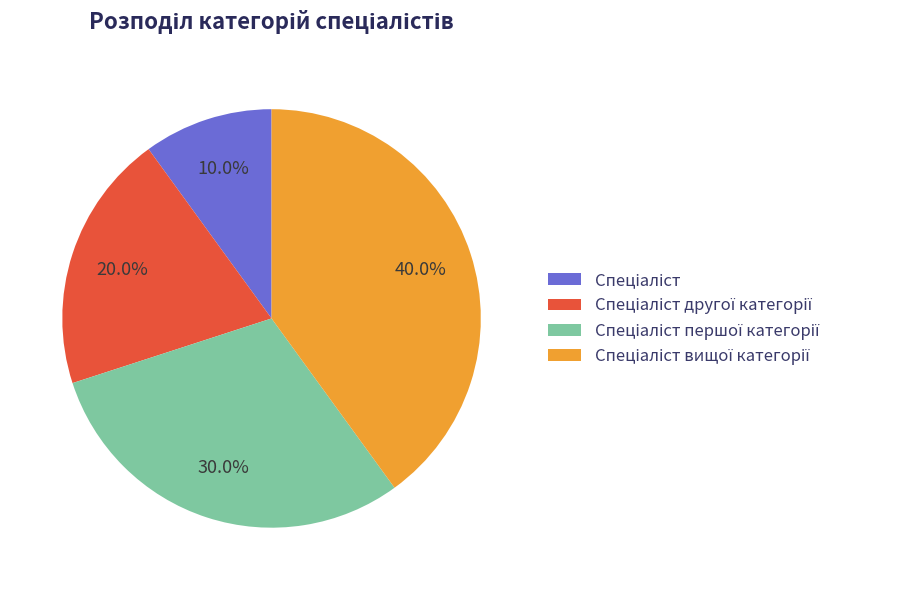

Does any single category account for the majority?

No